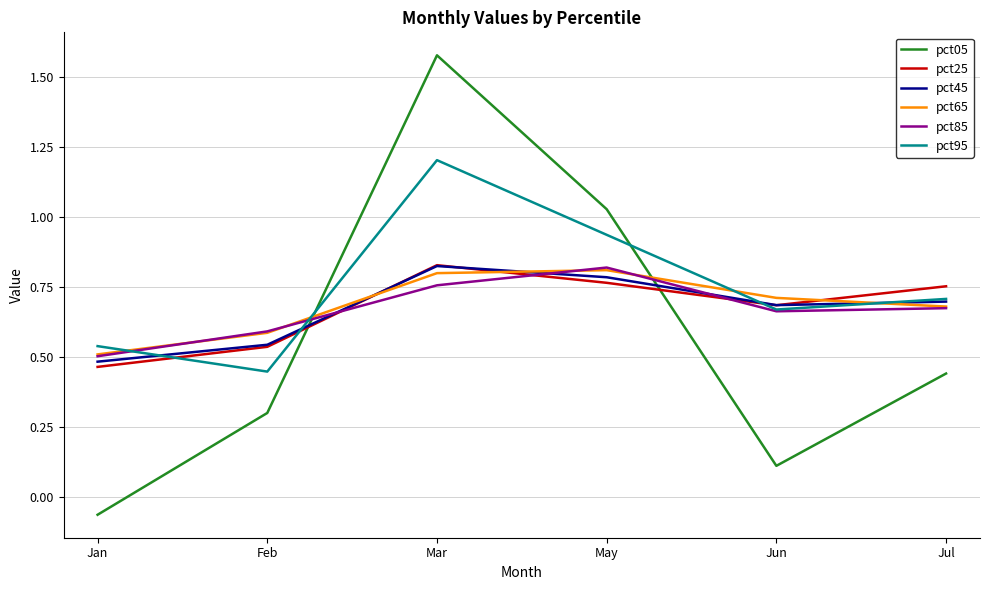

What position from the left is Jun?

5